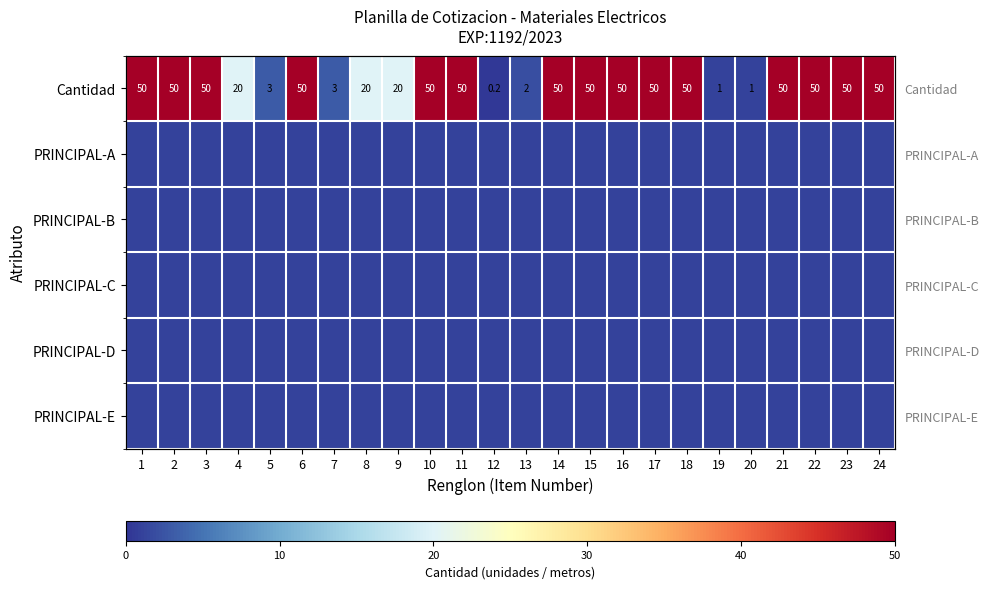

The PRINCIPAL-E series shows 1.0 at 4. True or false?

True